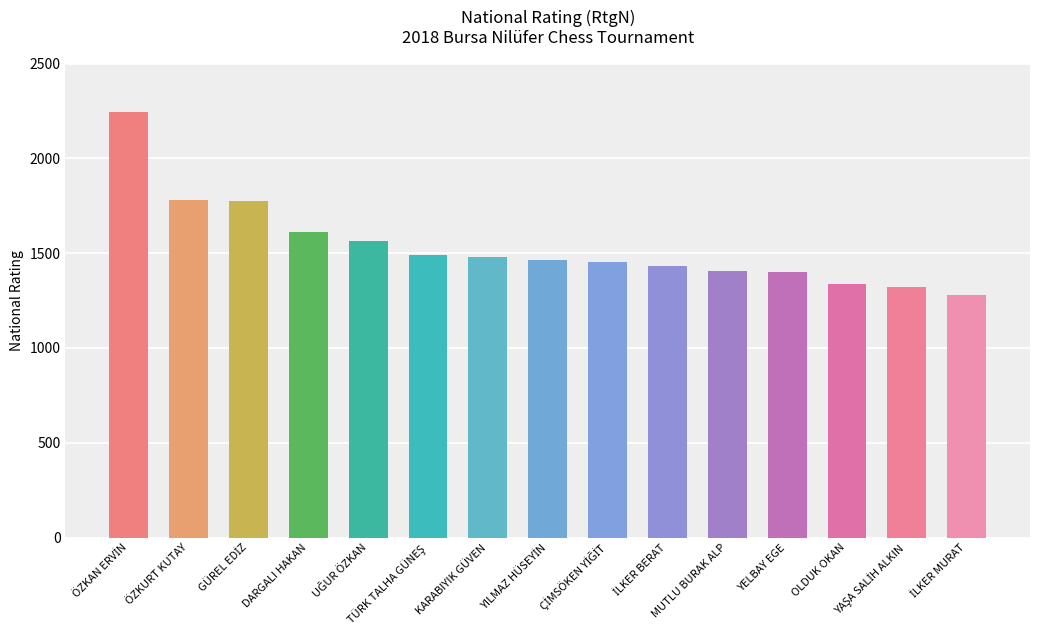

What is the value of the 1st bar from the left?

2246